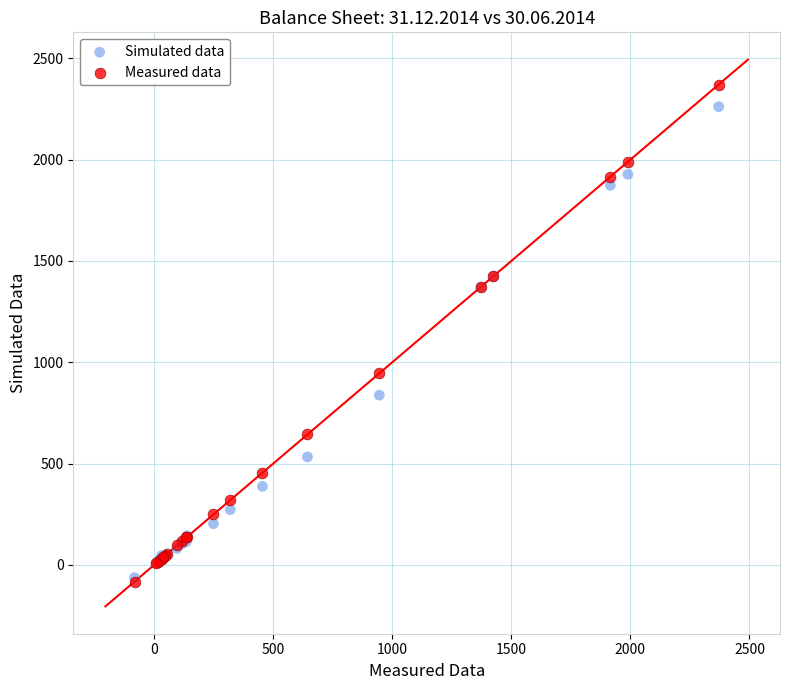

In the Simulated data series, what Y value is closest to 1099?

837.7